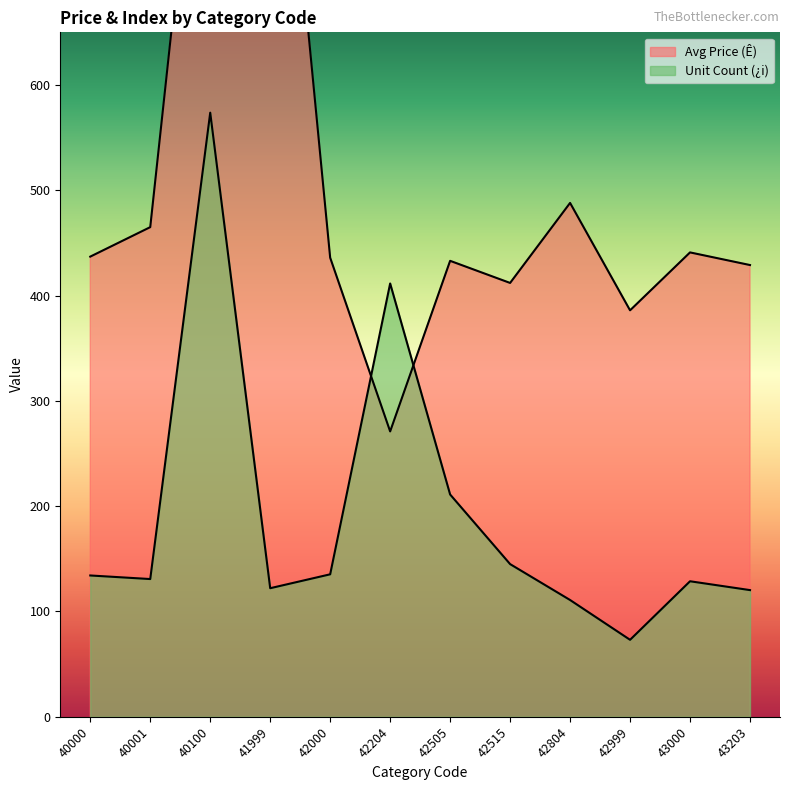

Which label corresponds to the smallest value in the chart?

42999